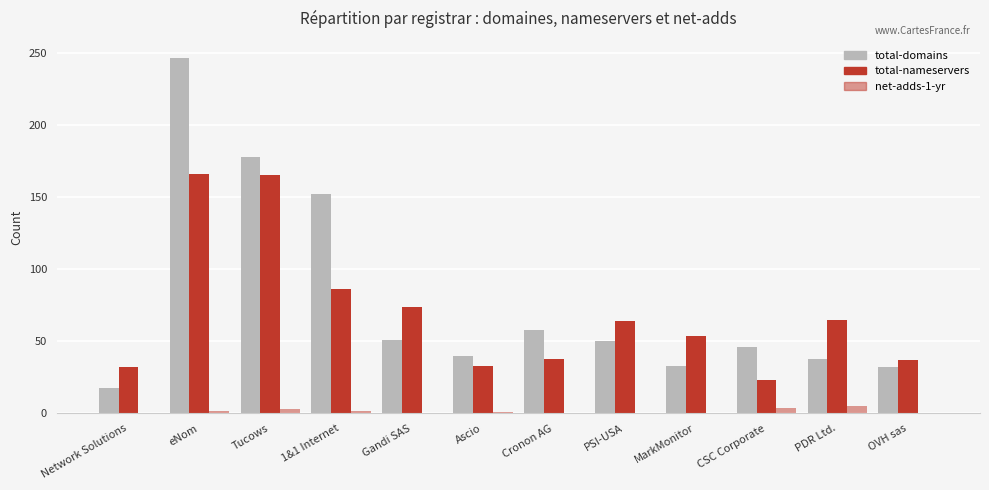

At how many categories does at least one series exceed 57?

7